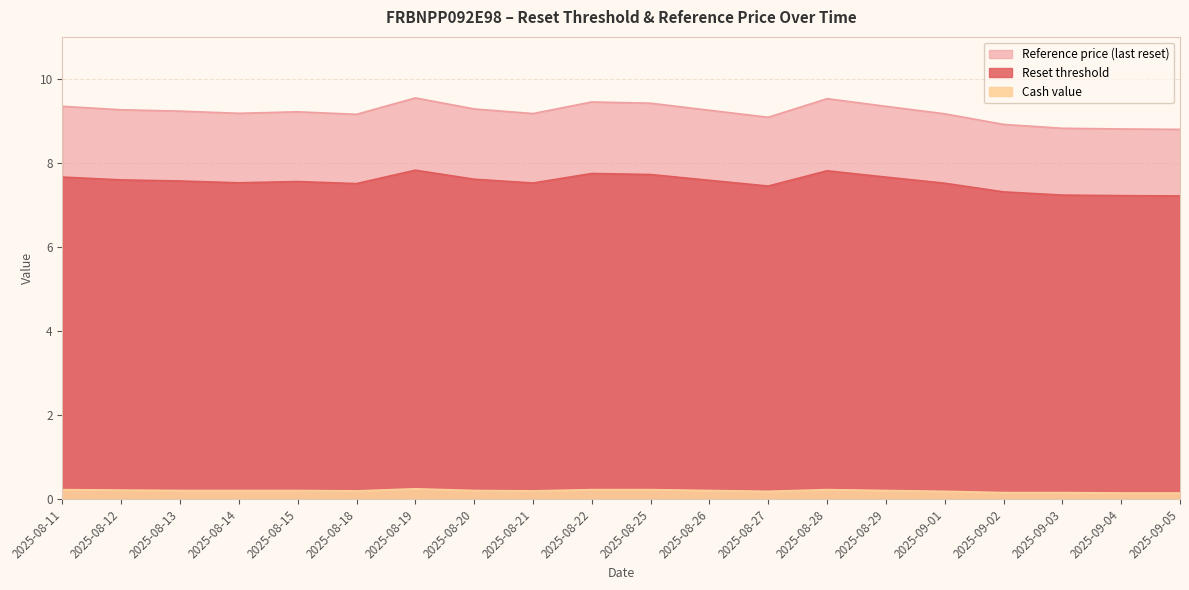

Reading left to right, transcribe all the data shown in this chart.

Reset threshold: 2025-08-11=7.7	2025-08-12=7.6	2025-08-13=7.6	2025-08-14=7.5	2025-08-15=7.6	2025-08-18=7.5	2025-08-19=7.8	2025-08-20=7.6	2025-08-21=7.5	2025-08-22=7.8	2025-08-25=7.7	2025-08-26=7.6	2025-08-27=7.5	2025-08-28=7.8	2025-08-29=7.7	2025-09-01=7.5	2025-09-02=7.3	2025-09-03=7.2	2025-09-04=7.2	2025-09-05=7.2
Reference price (last reset): 2025-08-11=9.3	2025-08-12=9.3	2025-08-13=9.2	2025-08-14=9.2	2025-08-15=9.2	2025-08-18=9.2	2025-08-19=9.5	2025-08-20=9.3	2025-08-21=9.2	2025-08-22=9.5	2025-08-25=9.4	2025-08-26=9.3	2025-08-27=9.1	2025-08-28=9.5	2025-08-29=9.3	2025-09-01=9.2	2025-09-02=8.9	2025-09-03=8.8	2025-09-04=8.8	2025-09-05=8.8
Cash value: 2025-08-11=0.2	2025-08-12=0.2	2025-08-13=0.2	2025-08-14=0.2	2025-08-15=0.2	2025-08-18=0.2	2025-08-19=0.2	2025-08-20=0.2	2025-08-21=0.2	2025-08-22=0.2	2025-08-25=0.2	2025-08-26=0.2	2025-08-27=0.2	2025-08-28=0.2	2025-08-29=0.2	2025-09-01=0.2	2025-09-02=0.2	2025-09-03=0.2	2025-09-04=0.1	2025-09-05=0.1